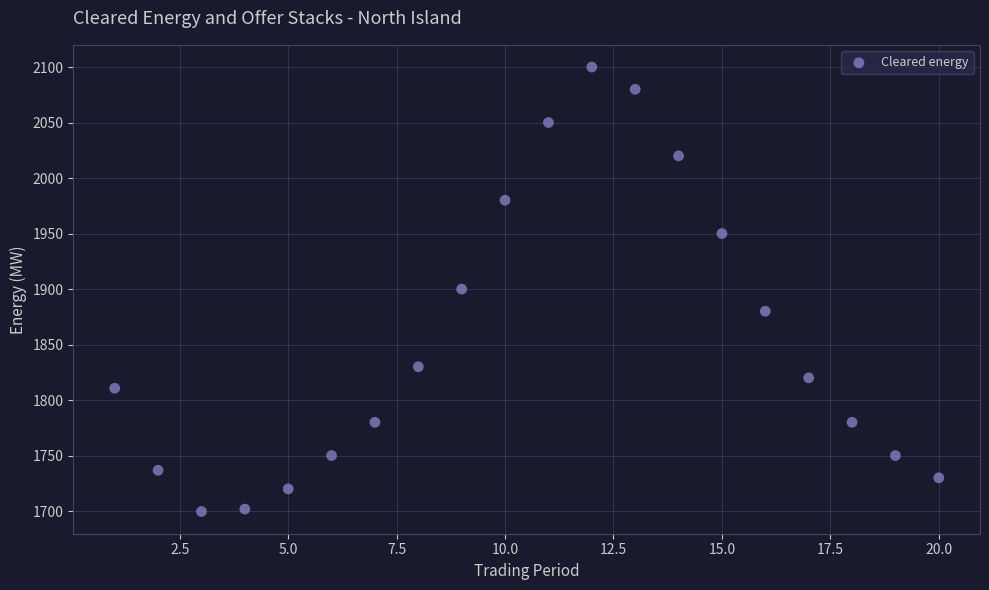

What is the range of X values (max minus min)?

19.0